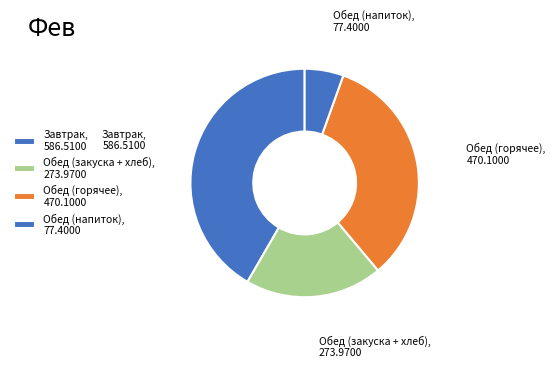

Is the sum of Обед (закуска + хлеб), 273.9700 and Завтрак, 586.5100 greater than half?

Yes